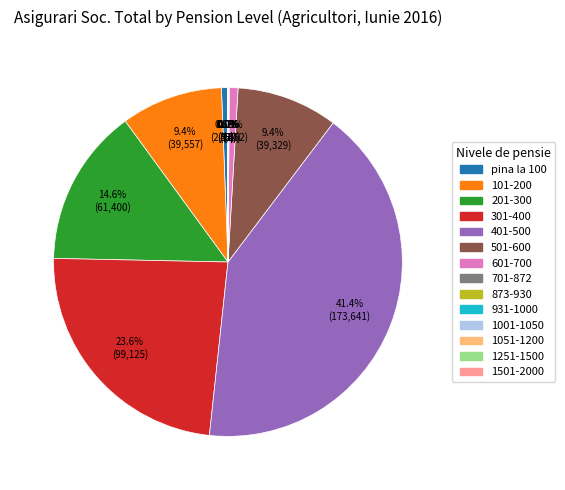

What percentage is the 401-500 slice, to the nearest percent?

41%